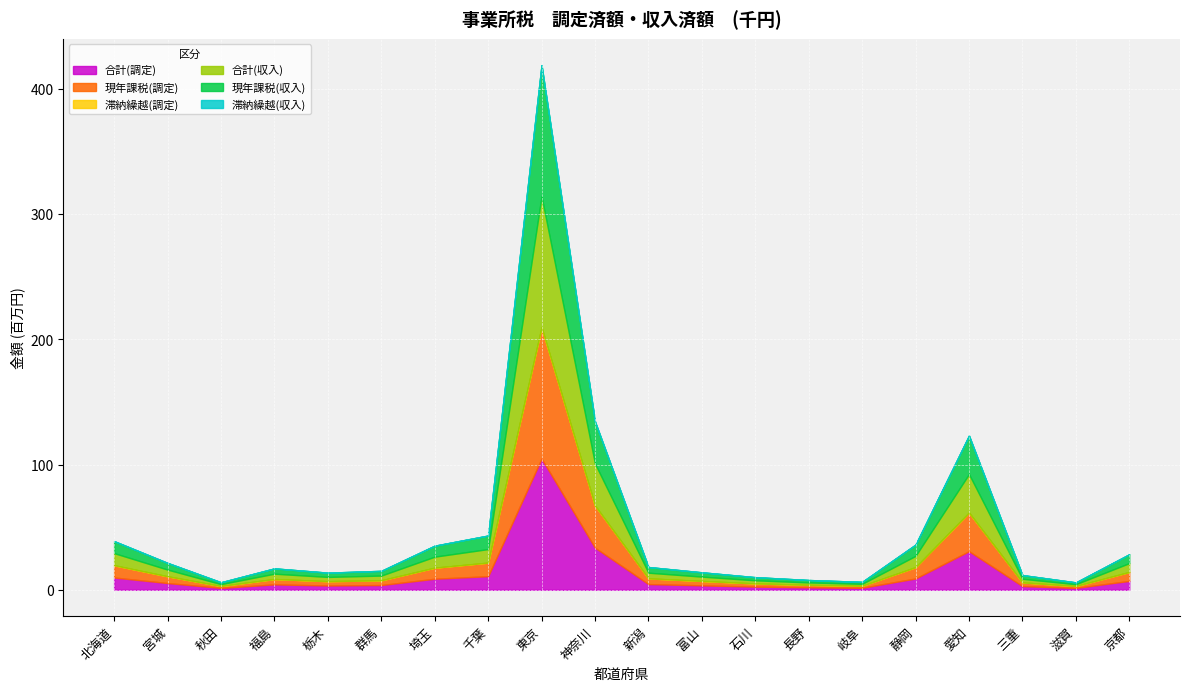

What is the average value of the 滞納繰越(収入) series?

14789